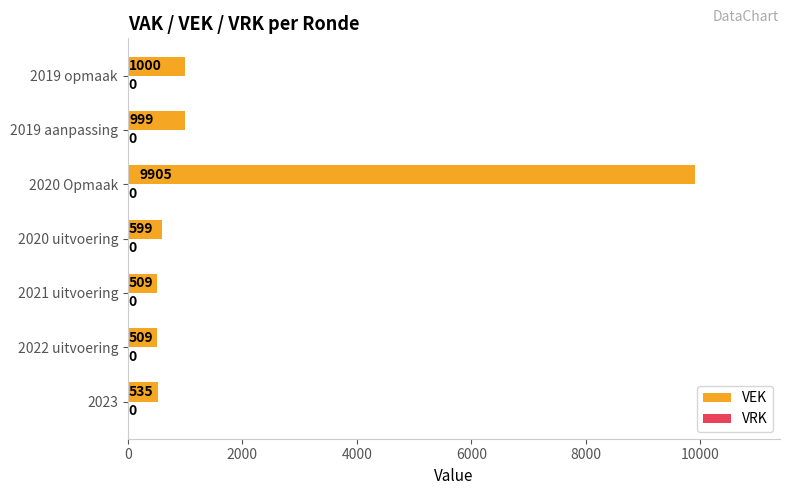

Reading bottom to top, list all the values displayed in this chart.

535	509	509	599	9905	999	1000